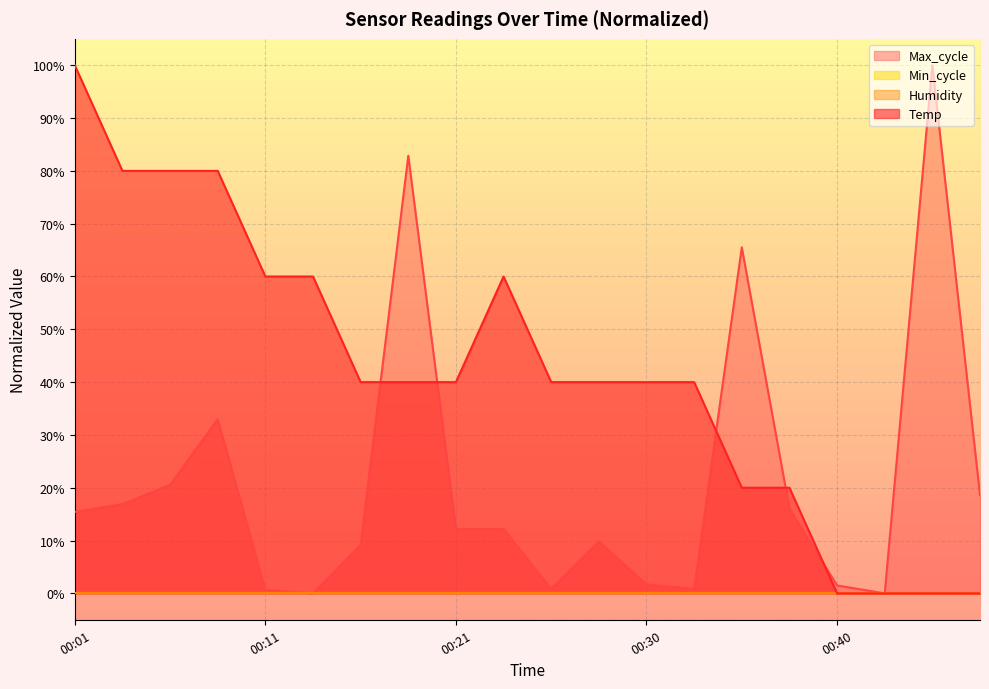

What is the difference between the Temp values at 00:30 and 00:04?

40.0